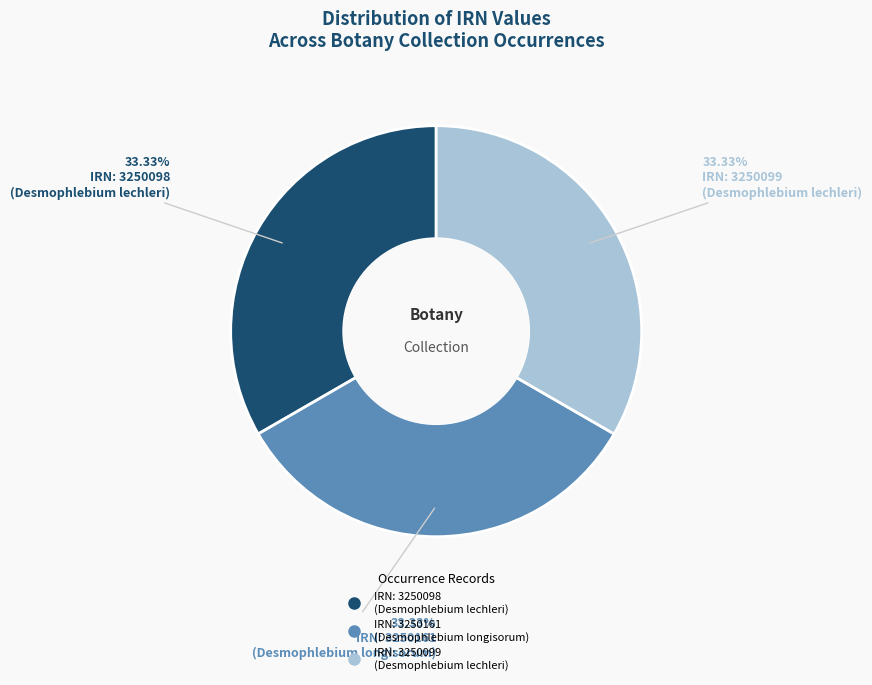

Is there any slice that represents more than half of the pie?

No